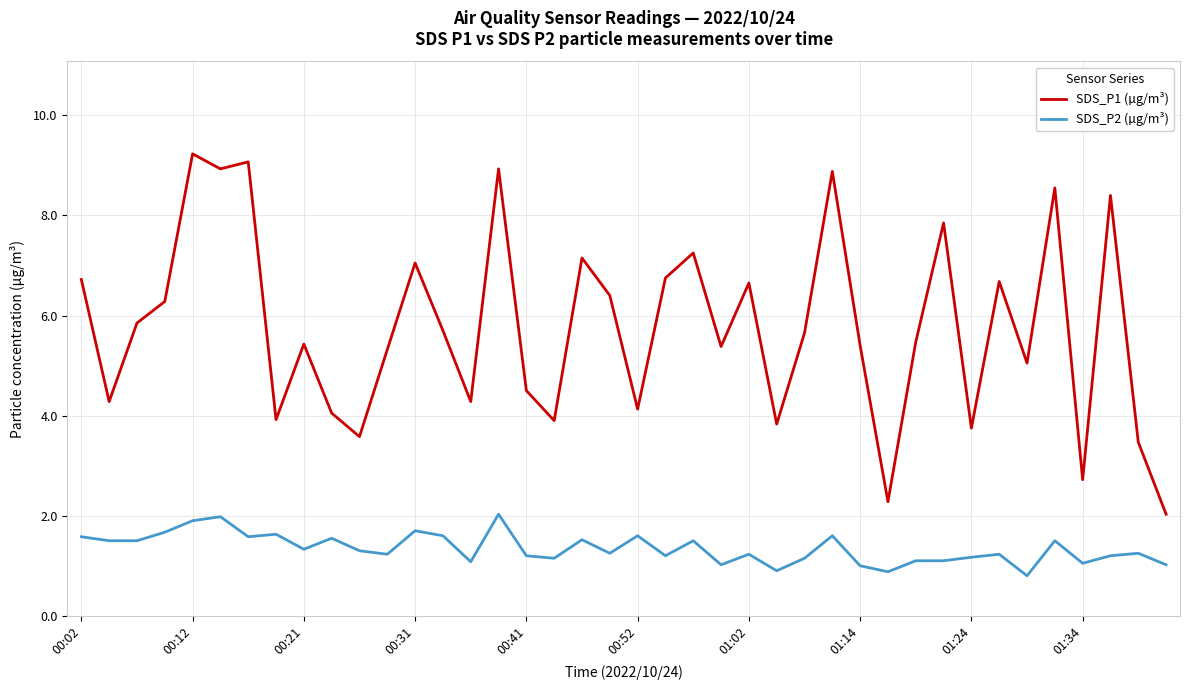

What is the highest value of the SDS_P1 (µg/m³) series?

9.2